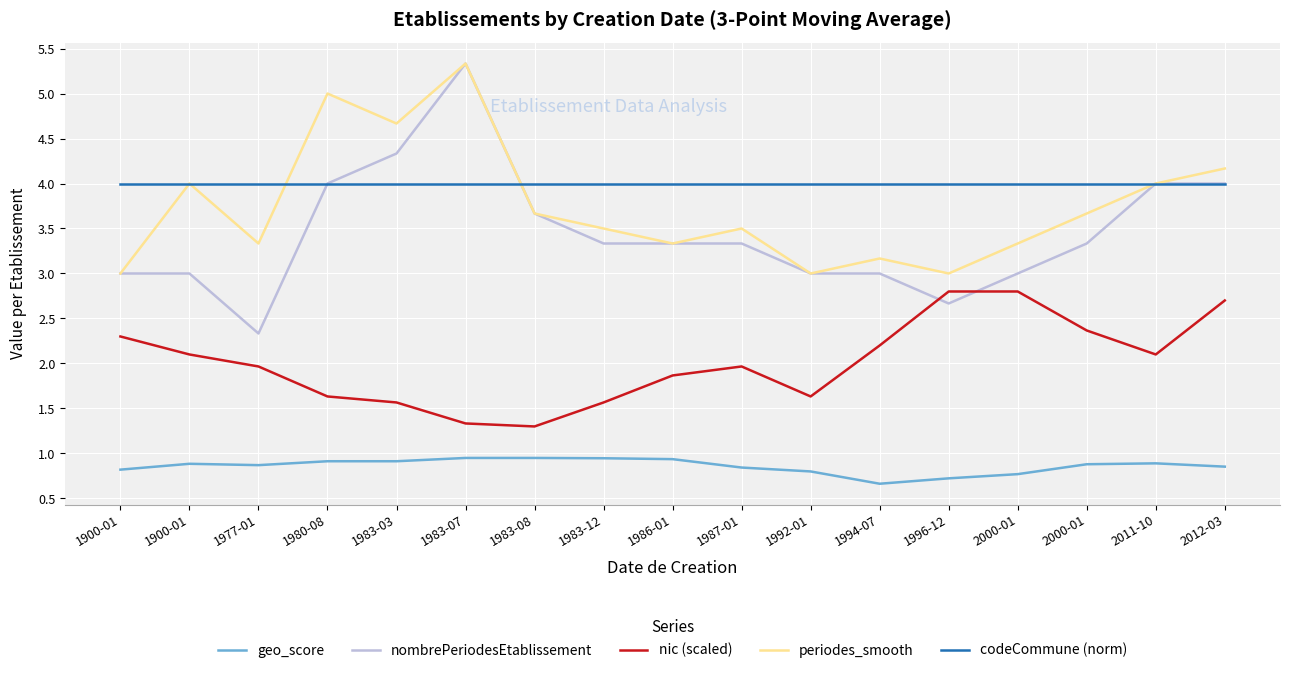

Does the chart have visible grid lines?

Yes